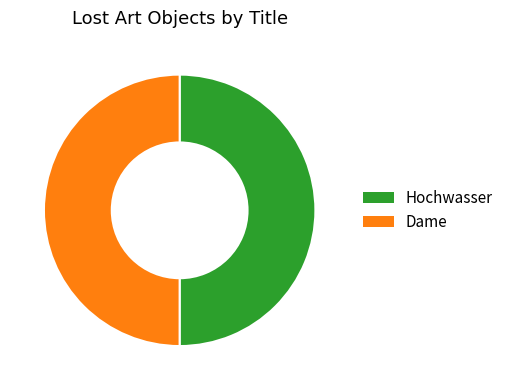

Is the sum of Hochwasser and Dame greater than half?

Yes